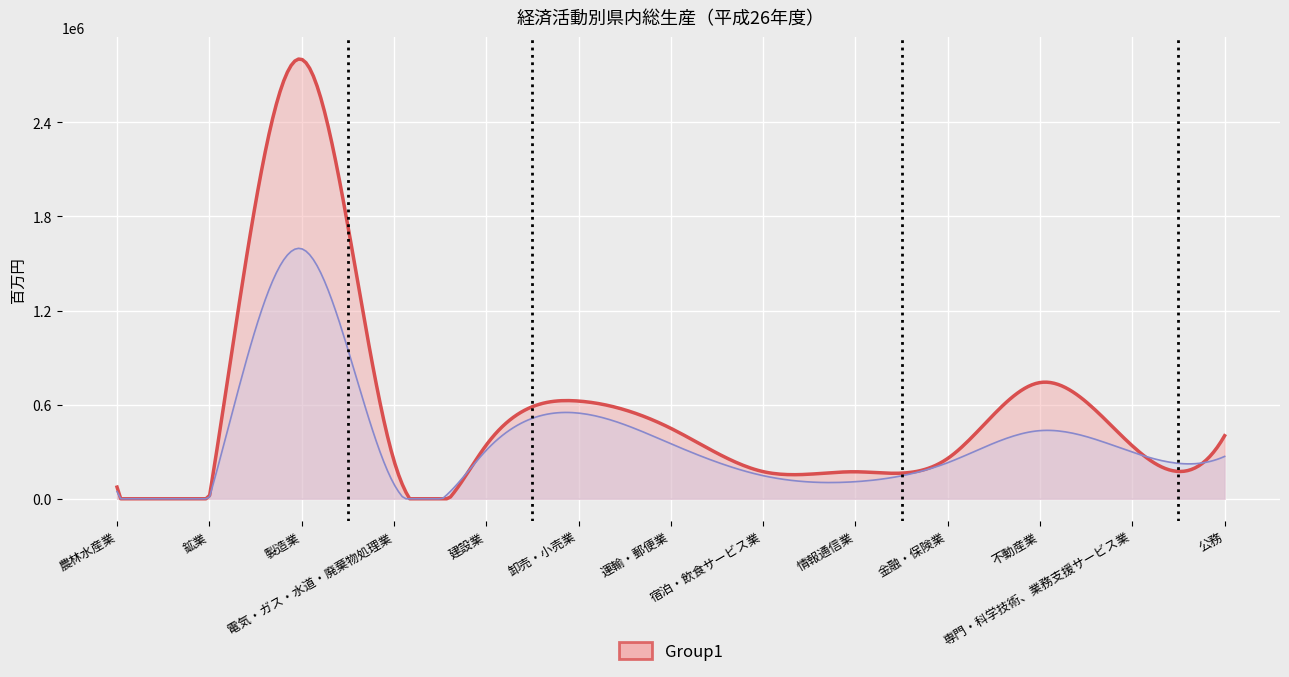

What is the label of the 2nd point from the right?

専門・科学技術、業務支援サービス業